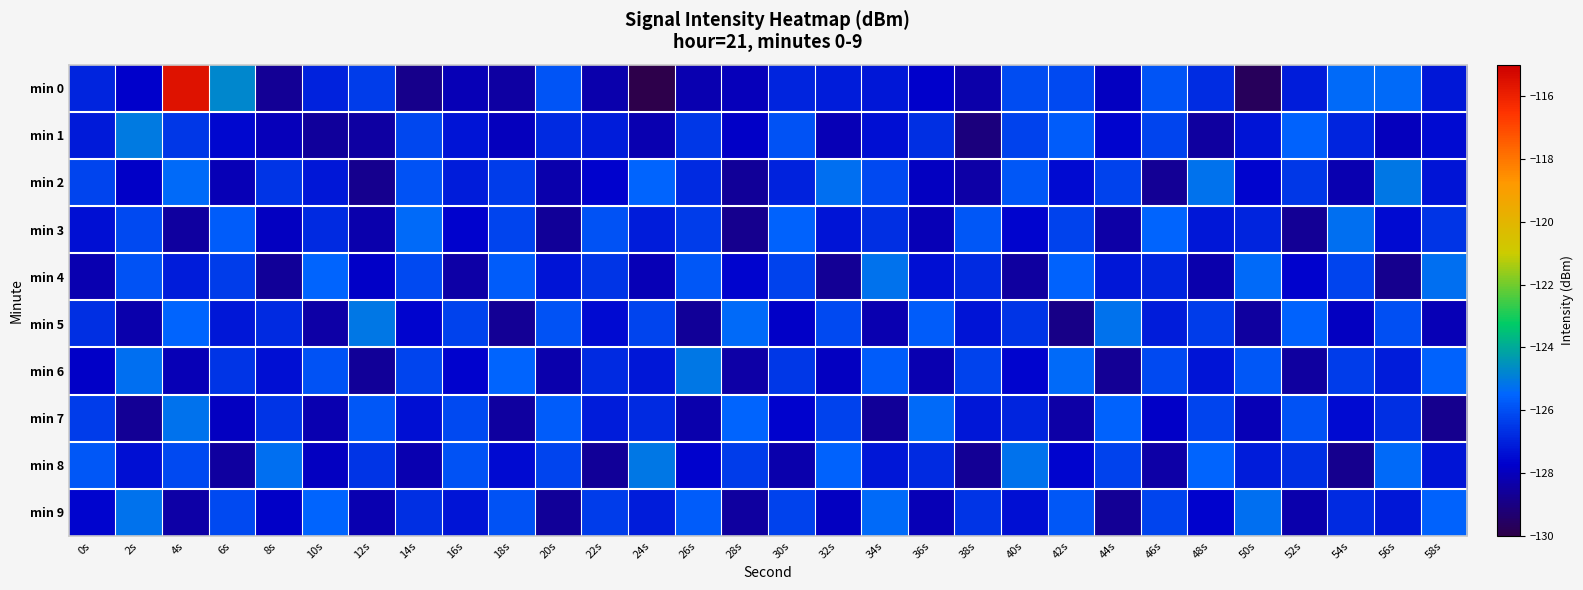

At 22s, list the series in order from smallest to largest.

min 8, min 0, min 2, min 5, min 1, min 7, min 6, min 4, min 9, min 3